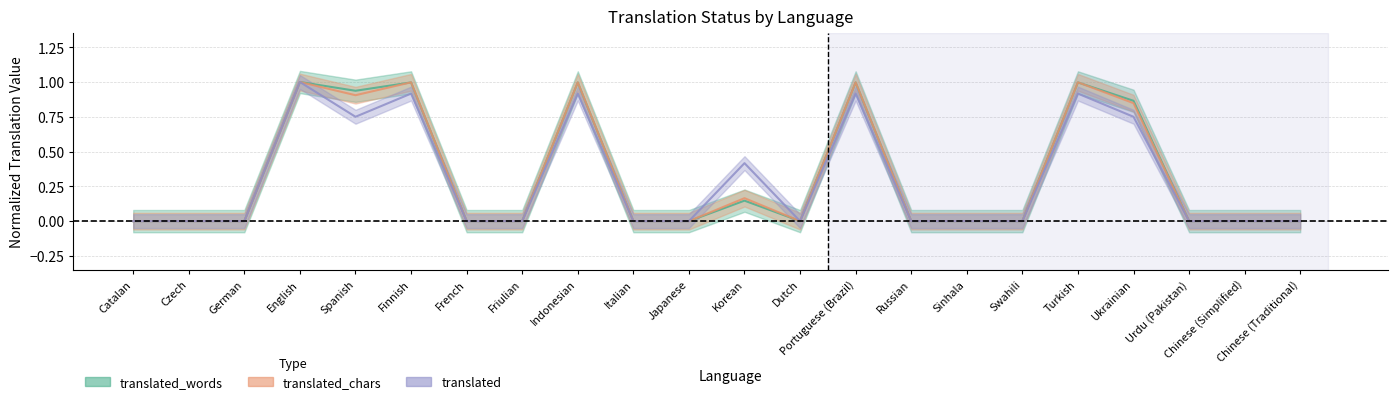

Reading left to right, transcribe all the data shown in this chart.

translated_words: Catalan=0.0	Czech=0.0	German=0.0	English=1.0	Spanish=0.9	Finnish=1.0	French=0.0	Friulian=0.0	Indonesian=1.0	Italian=0.0	Japanese=0.0	Korean=0.1	Dutch=0.0	Portuguese (Brazil)=1.0	Russian=0.0	Sinhala=0.0	Swahili=0.0	Turkish=1.0	Ukrainian=0.9	Urdu (Pakistan)=0.0	Chinese (Simplified)=0.0	Chinese (Traditional)=0.0
translated_chars: Catalan=0.0	Czech=0.0	German=0.0	English=1.0	Spanish=0.9	Finnish=1.0	French=0.0	Friulian=0.0	Indonesian=1.0	Italian=0.0	Japanese=0.0	Korean=0.2	Dutch=0.0	Portuguese (Brazil)=1.0	Russian=0.0	Sinhala=0.0	Swahili=0.0	Turkish=1.0	Ukrainian=0.8	Urdu (Pakistan)=0.0	Chinese (Simplified)=0.0	Chinese (Traditional)=0.0
translated: Catalan=0.0	Czech=0.0	German=0.0	English=1.0	Spanish=0.8	Finnish=0.9	French=0.0	Friulian=0.0	Indonesian=0.9	Italian=0.0	Japanese=0.0	Korean=0.4	Dutch=0.0	Portuguese (Brazil)=0.9	Russian=0.0	Sinhala=0.0	Swahili=0.0	Turkish=0.9	Ukrainian=0.8	Urdu (Pakistan)=0.0	Chinese (Simplified)=0.0	Chinese (Traditional)=0.0